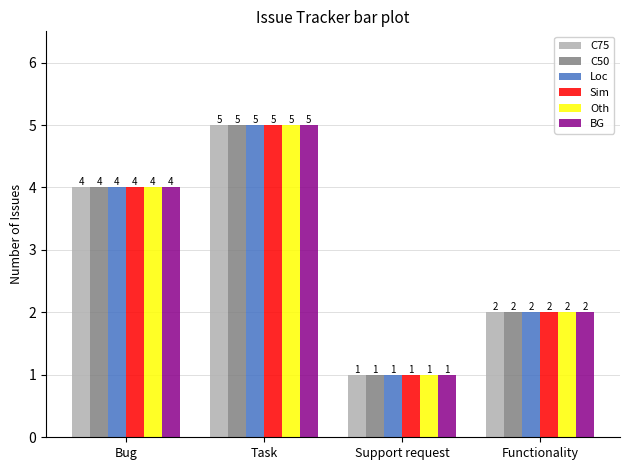

Count the number of data series in this chart.

6